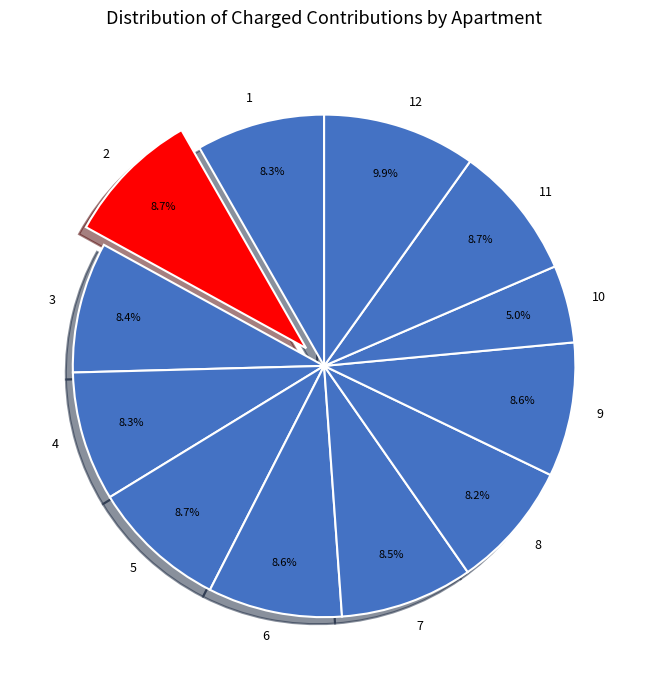

Count the number of slices in the pie.

12